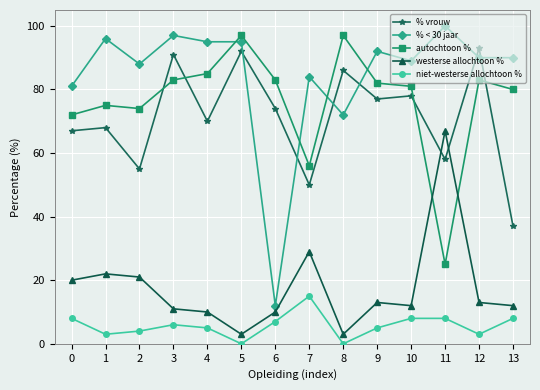

Which series has the largest total across all categories?

% < 30 jaar